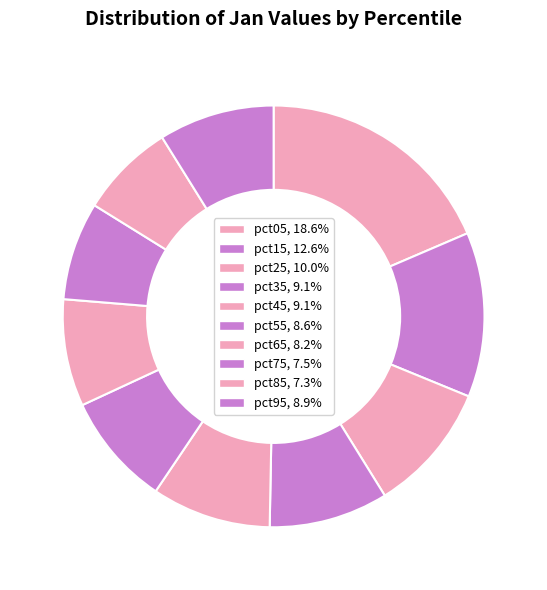

Do pct65 and pct25 together represent more than half of the pie?

No